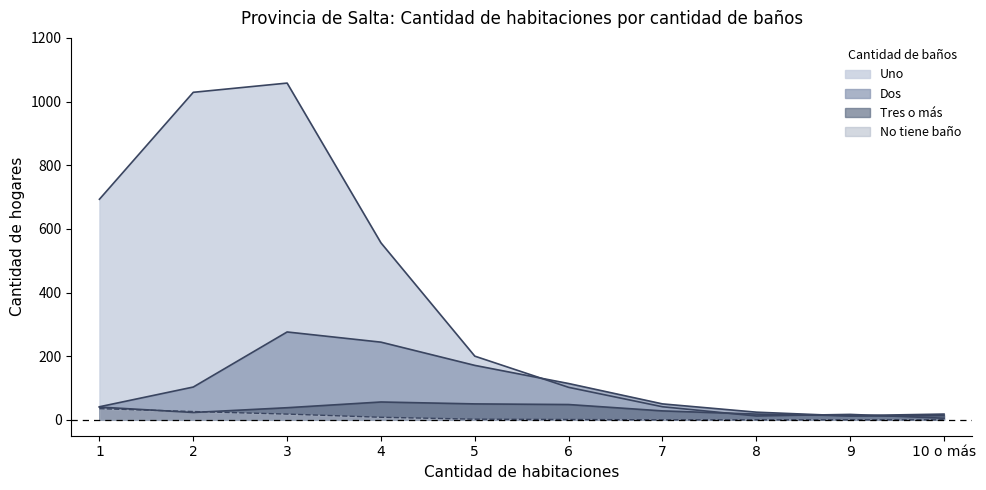

Which series has the largest total across all categories?

Uno